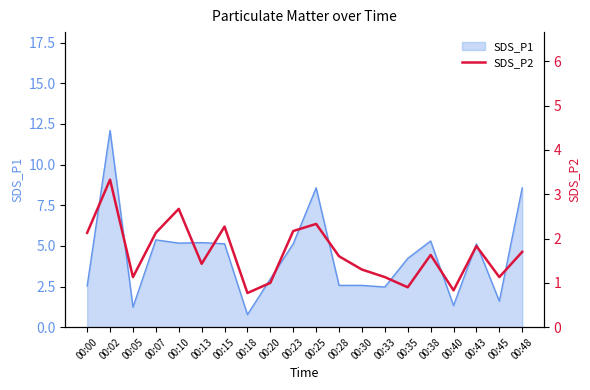

What is the maximum value for SDS_P1?

12.1